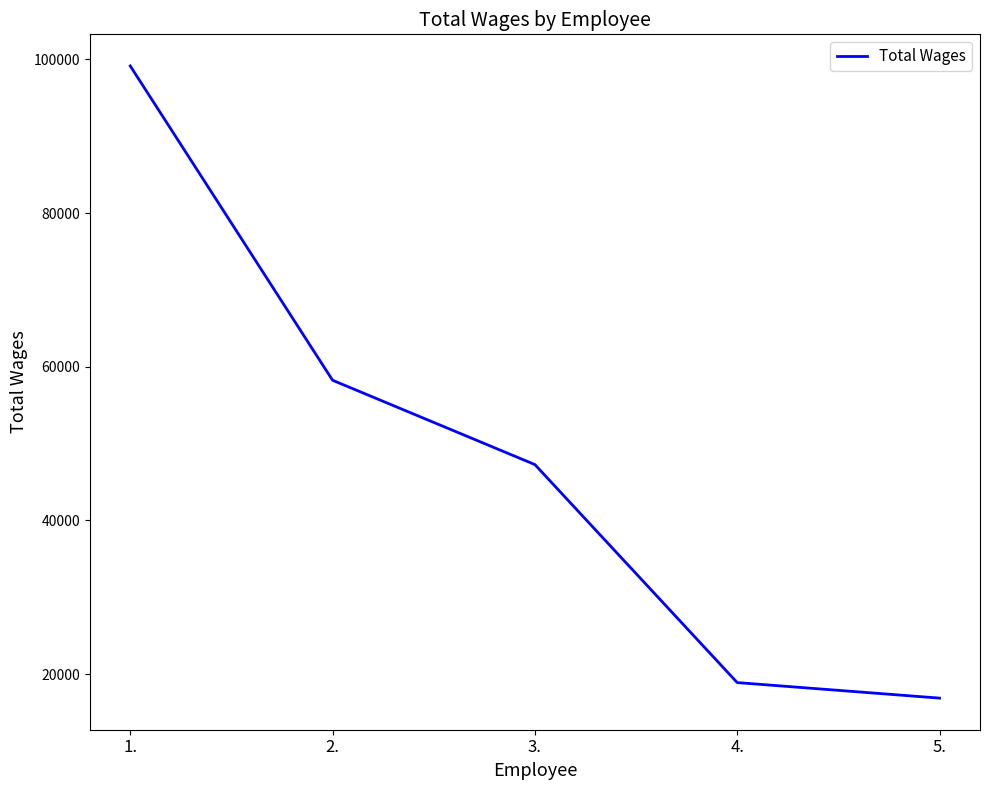

What is the minimum value shown in the chart?

16862